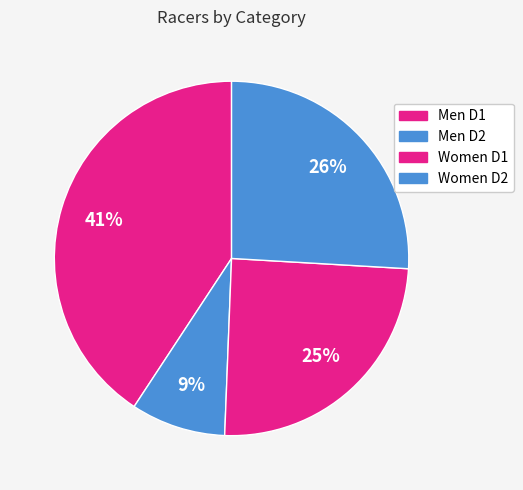

True or false: Women D1 accounts for 17% of the total.

False